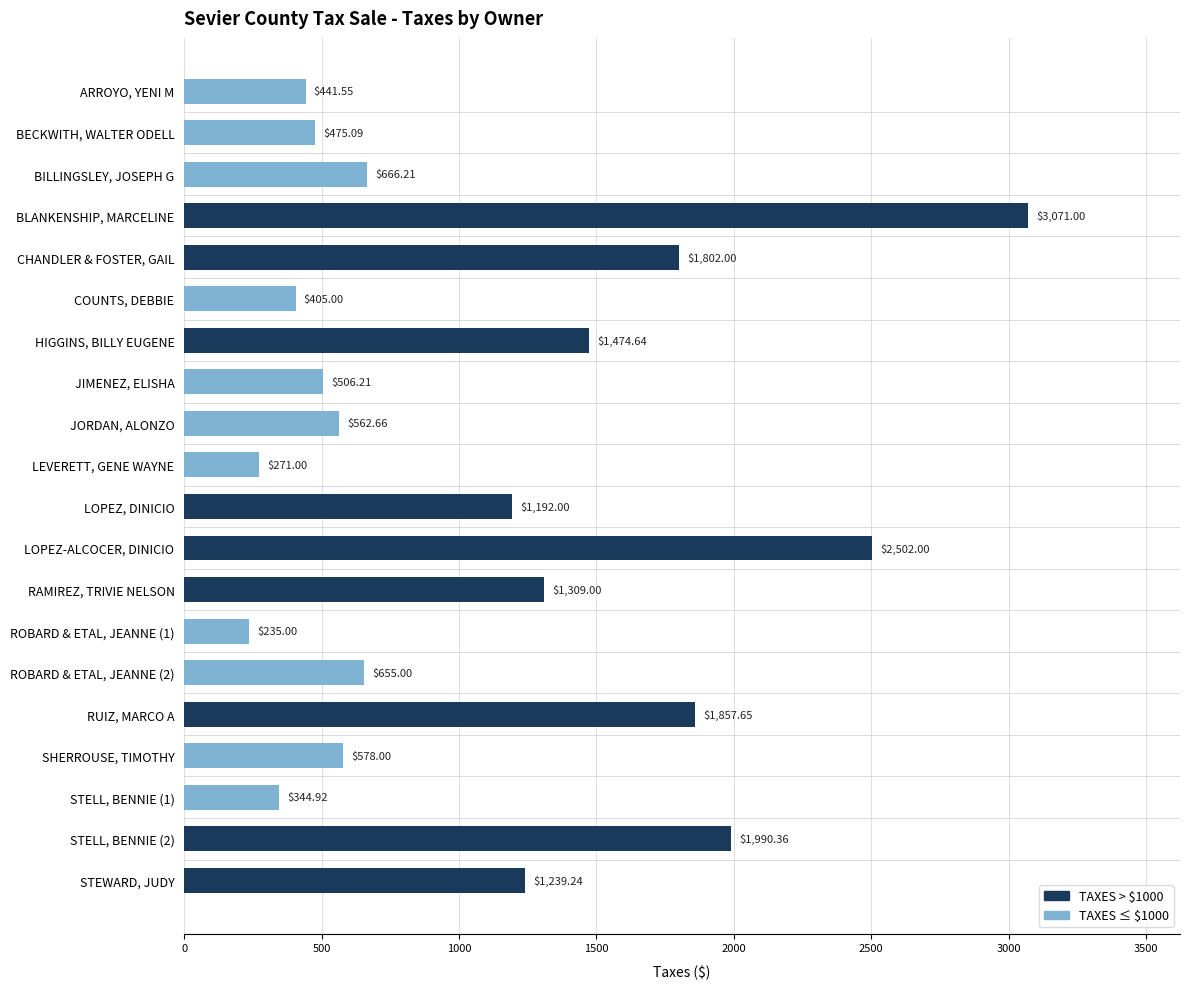

List the labels in order of value, smallest first.

ROBARD & ETAL, JEANNE (1), LEVERETT, GENE WAYNE, STELL, BENNIE (1), COUNTS, DEBBIE, ARROYO, YENI M, BECKWITH, WALTER ODELL, JIMENEZ, ELISHA, JORDAN, ALONZO, SHERROUSE, TIMOTHY, ROBARD & ETAL, JEANNE (2), BILLINGSLEY, JOSEPH G, LOPEZ, DINICIO, STEWARD, JUDY, RAMIREZ, TRIVIE NELSON, HIGGINS, BILLY EUGENE, CHANDLER & FOSTER, GAIL, RUIZ, MARCO A, STELL, BENNIE (2), LOPEZ-ALCOCER, DINICIO, BLANKENSHIP, MARCELINE